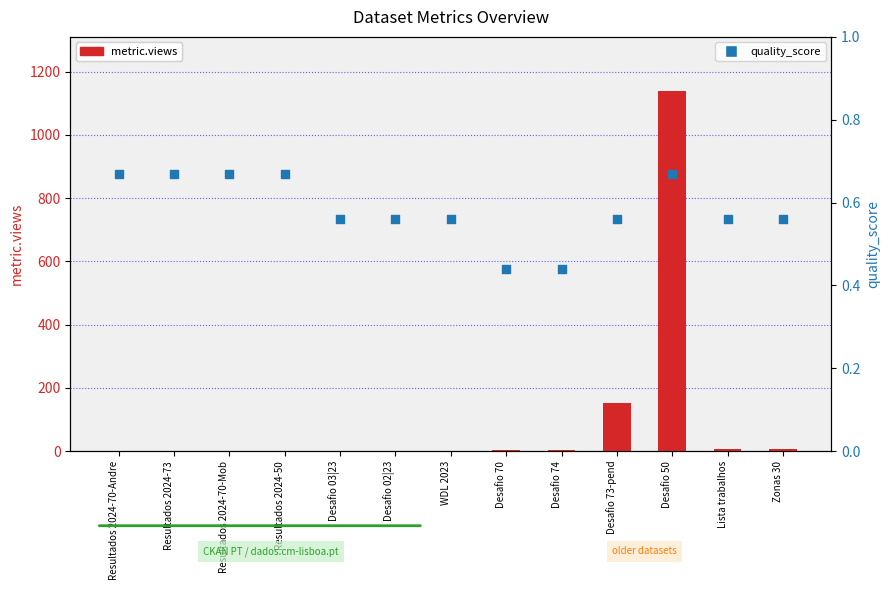

Is the value of quality_score at WDL 2023 greater than the value of metric.views at Desafio 74?

No